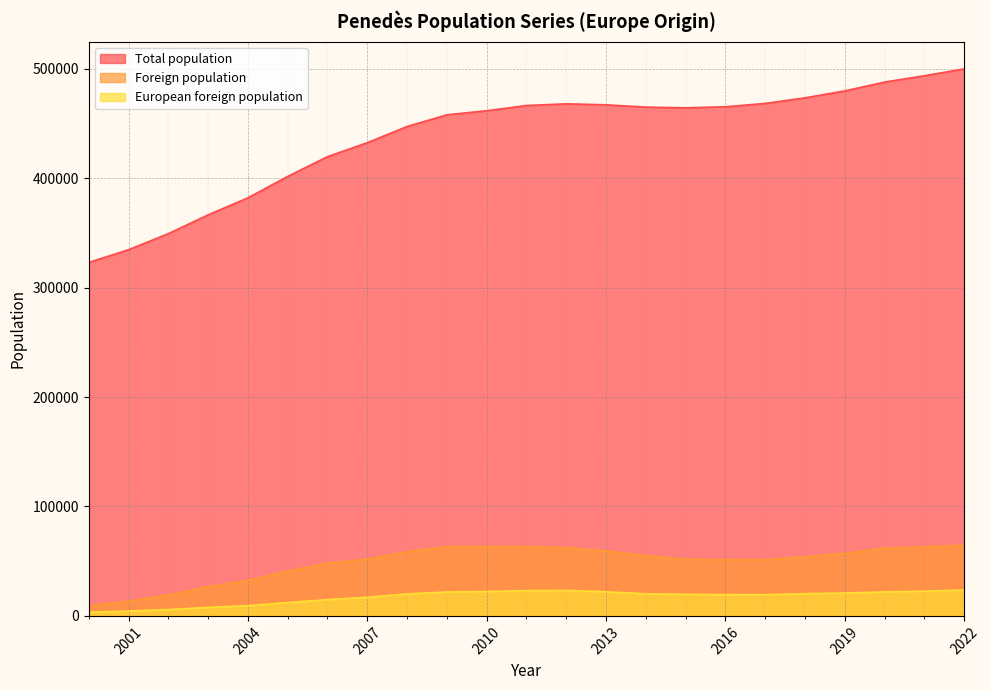

What is the difference between the highest and lowest values at 2012?

444652